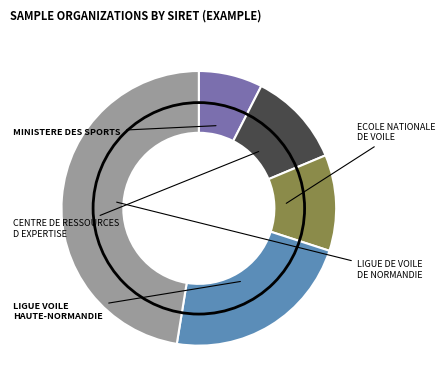

Which has a higher value, ECOLE NATIONALE DE VOILE or LIGUE VOILE HAUTE-NORMANDIE?

LIGUE VOILE HAUTE-NORMANDIE